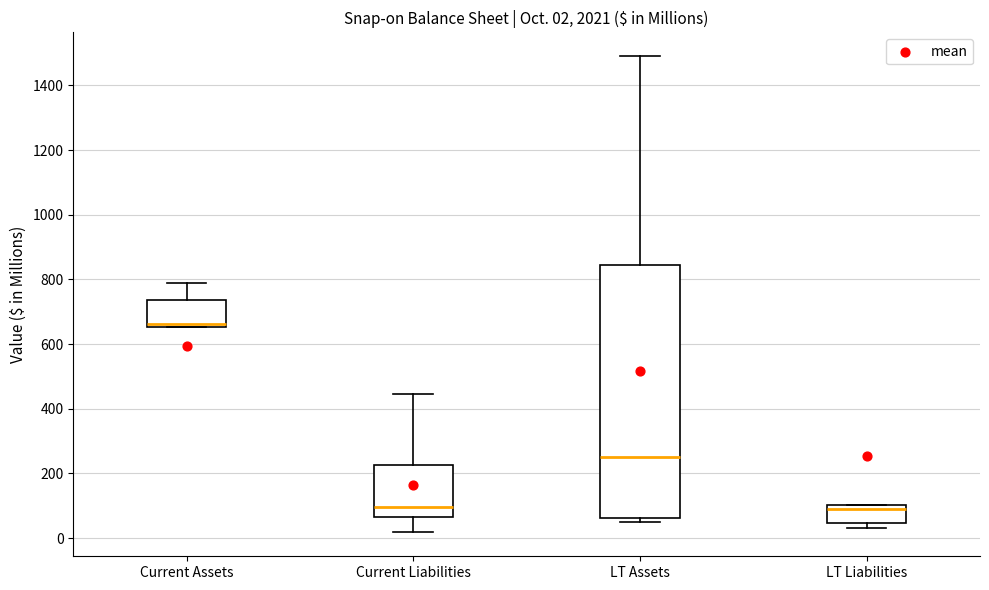

Which box is the tallest, from its lower edge to its upper edge?

LT Assets